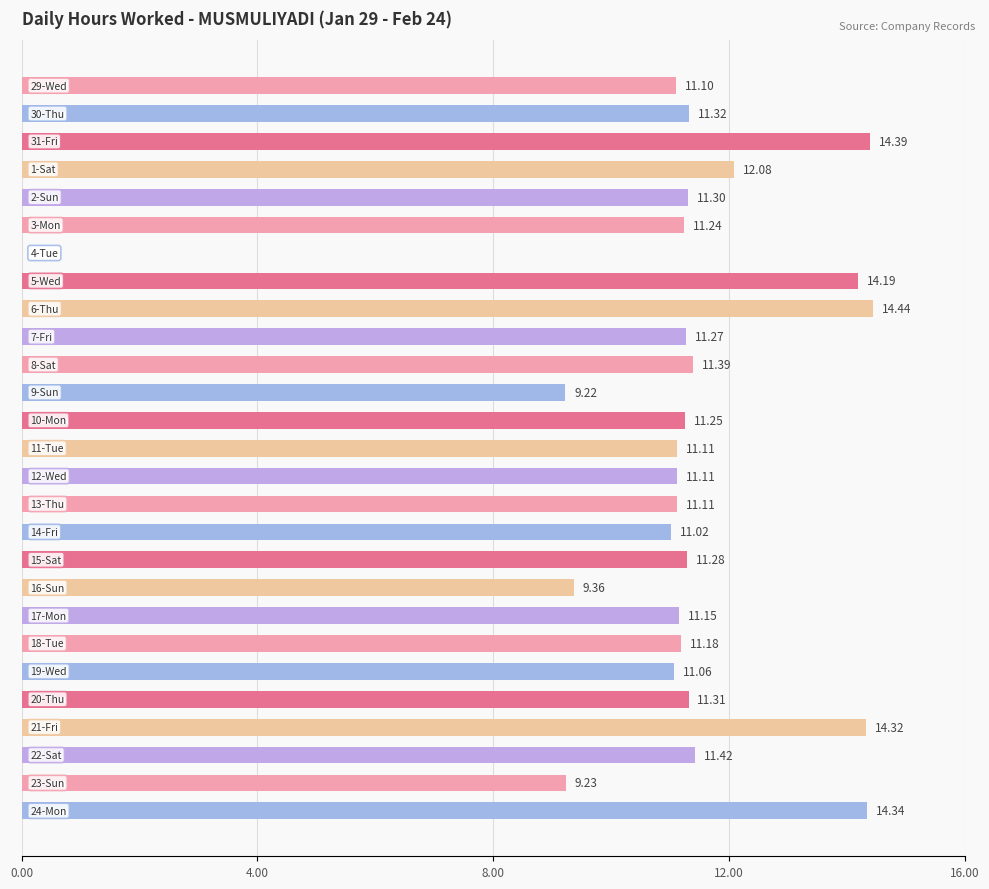

What is the maximum value shown in the chart?

14.4